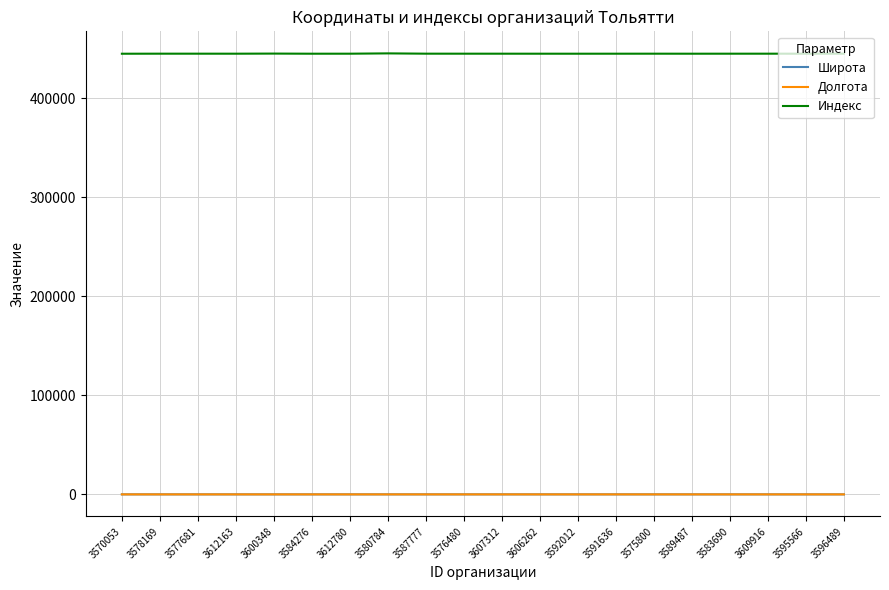

True or false: Индекс and Широта cross at least once.

False